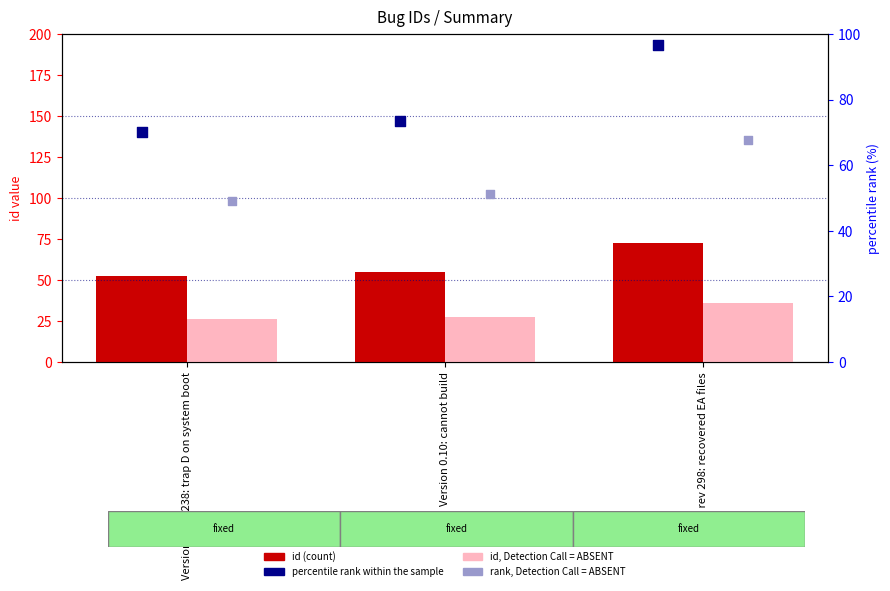

Is the value of rank, Detection Call = ABSENT at Version 0.10 r238: trap D on system boot greater than the value of id (count) at Version 0.10: cannot build?

No